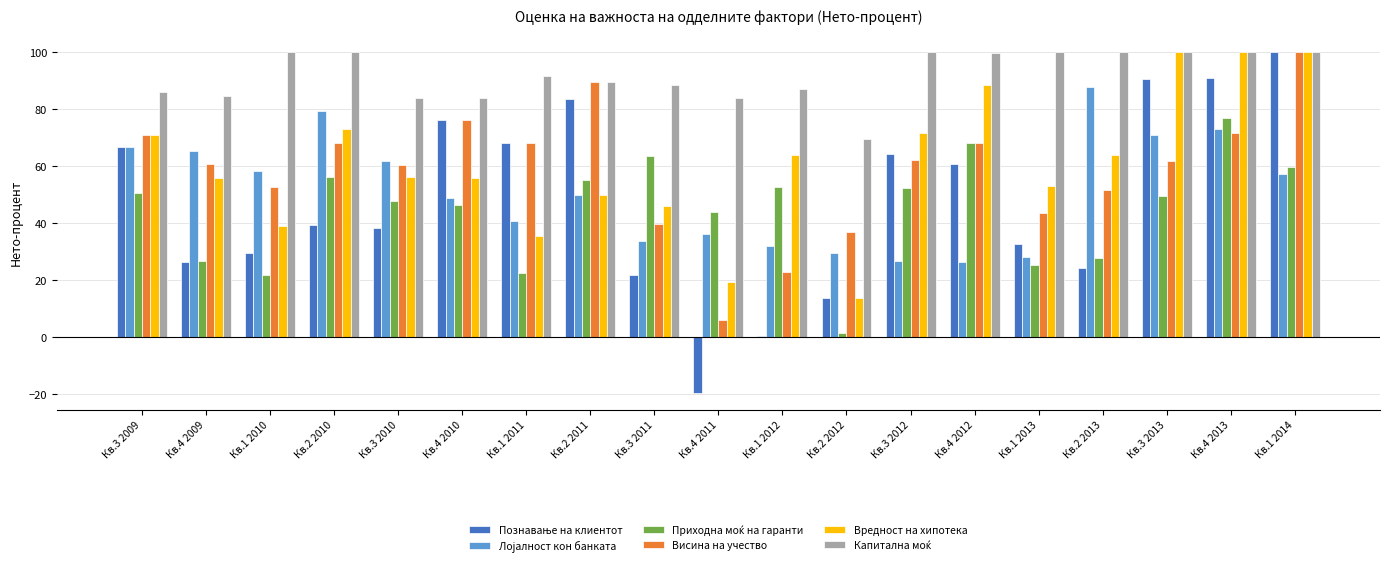

What is the difference between the second highest and second lowest values in the Вредност на хипотека series?

80.7